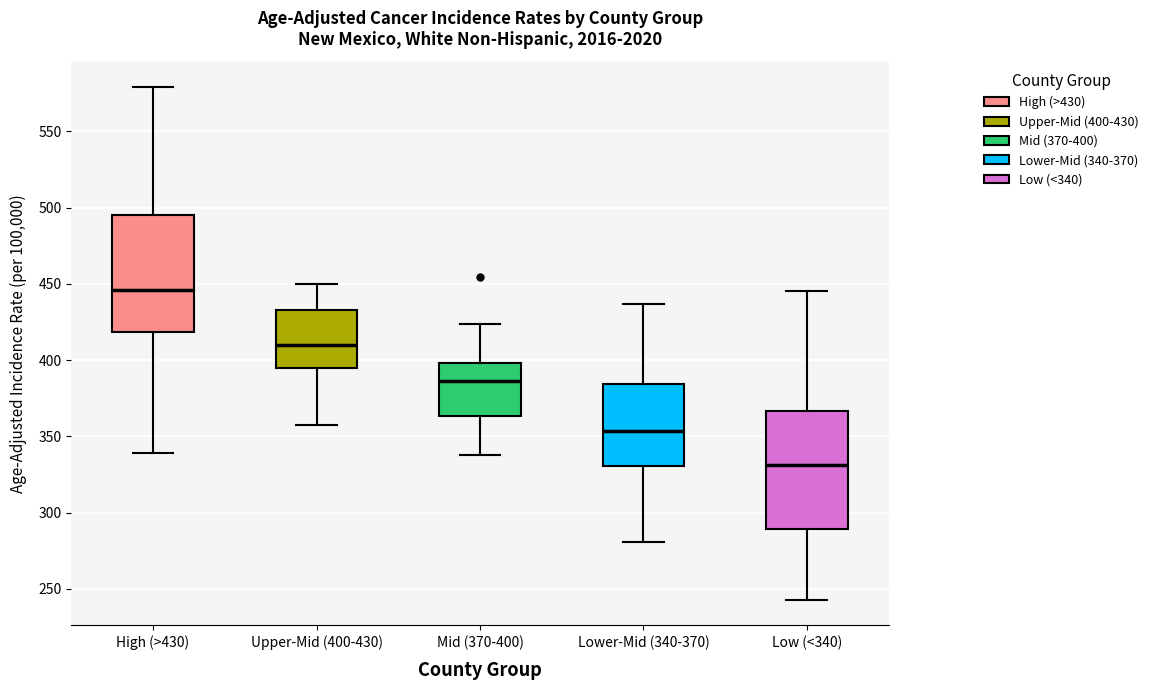

Reading left to right, transcribe this box plot: for each box, give where its median line is, the range the box spans, and where its two whiskers end, as read against the y-axis. The values are not printed on the chart, so give them approximately, as read against the axis.

High (>430): median 445, box 420 to 495, whiskers 340 to 580
Upper-Mid (400-430): median 410, box 395 to 435, whiskers 355 to 450
Mid (370-400): median 385, box 365 to 400, whiskers 340 to 425
Lower-Mid (340-370): median 355, box 330 to 385, whiskers 280 to 435
Low (<340): median 330, box 290 to 365, whiskers 245 to 445